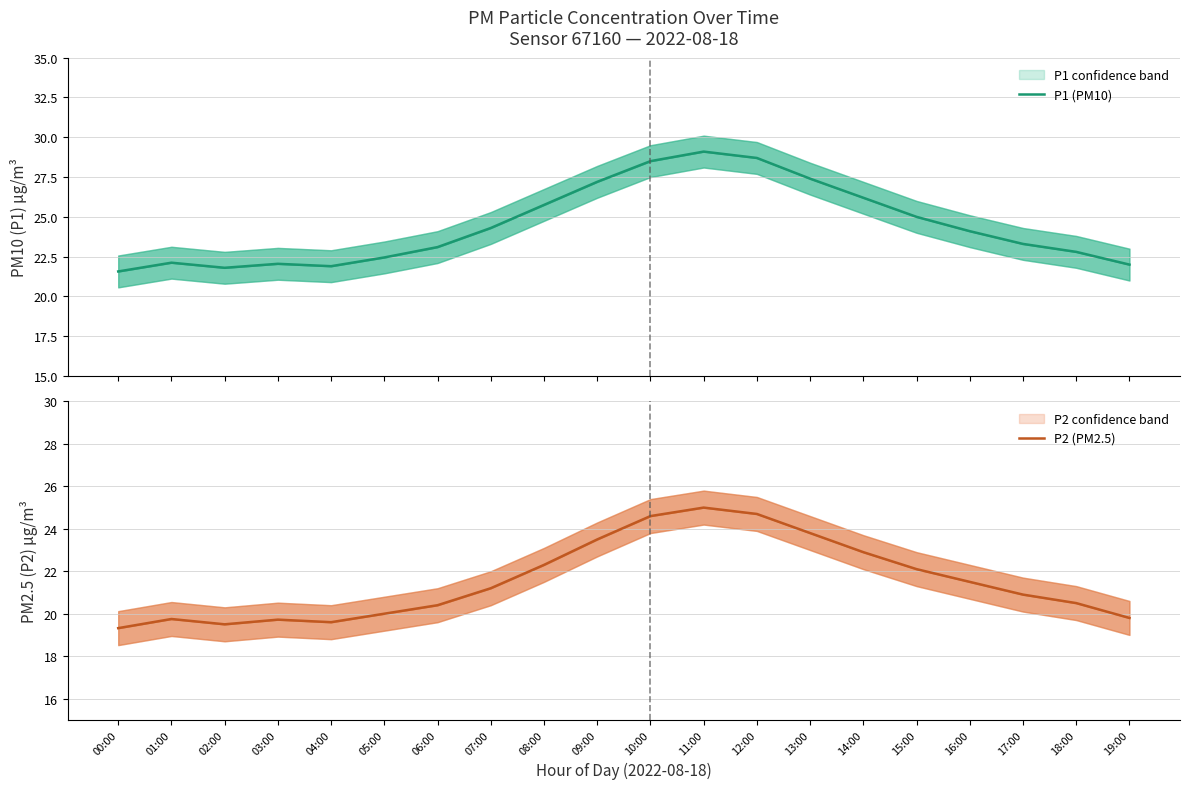

At how many categories does at least one series exceed 28?

3